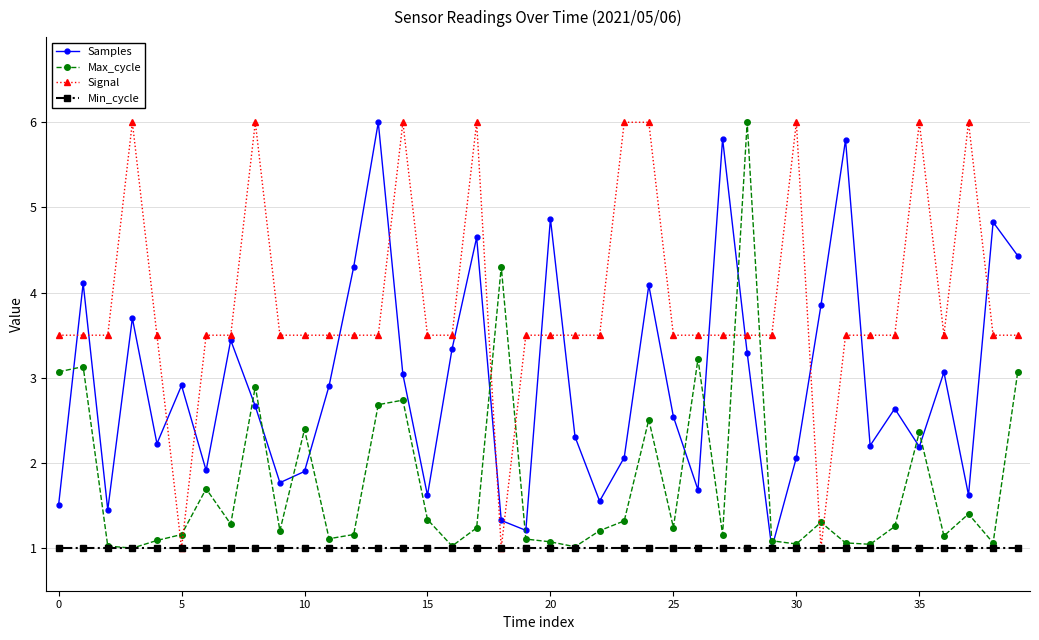

True or false: Samples has more than 1 interior local peaks.

True